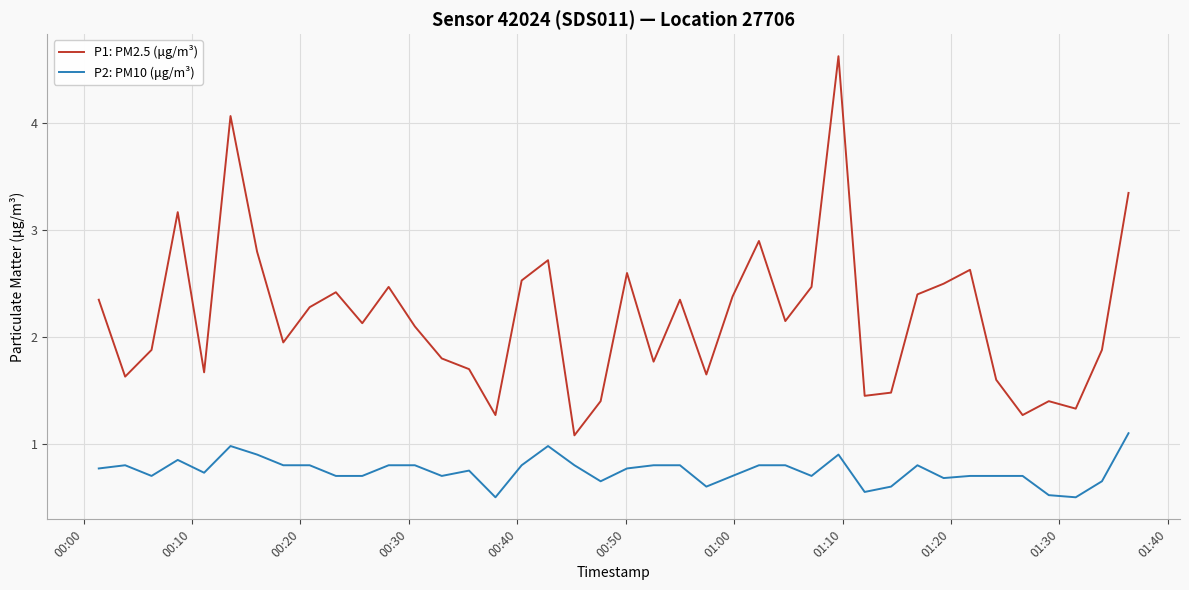

Which series has the widest spread of values?

P1: PM2.5 (μg/m³)